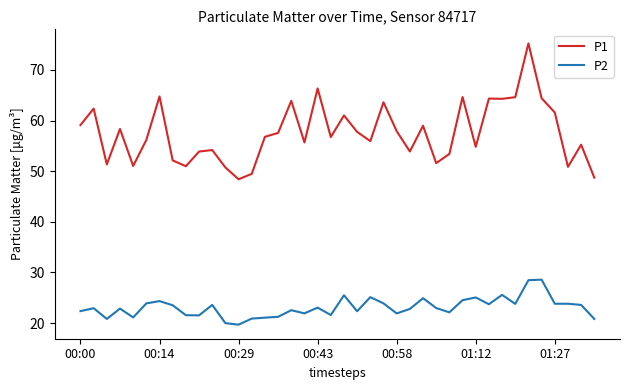

What is the smallest value displayed?

19.7